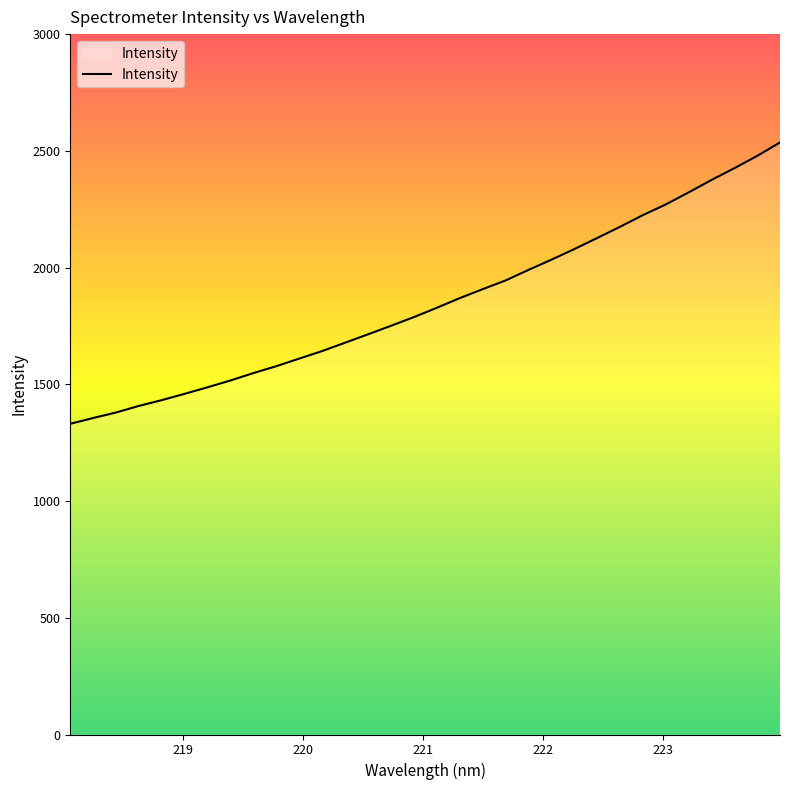

What is the greatest value displayed?

2536.0